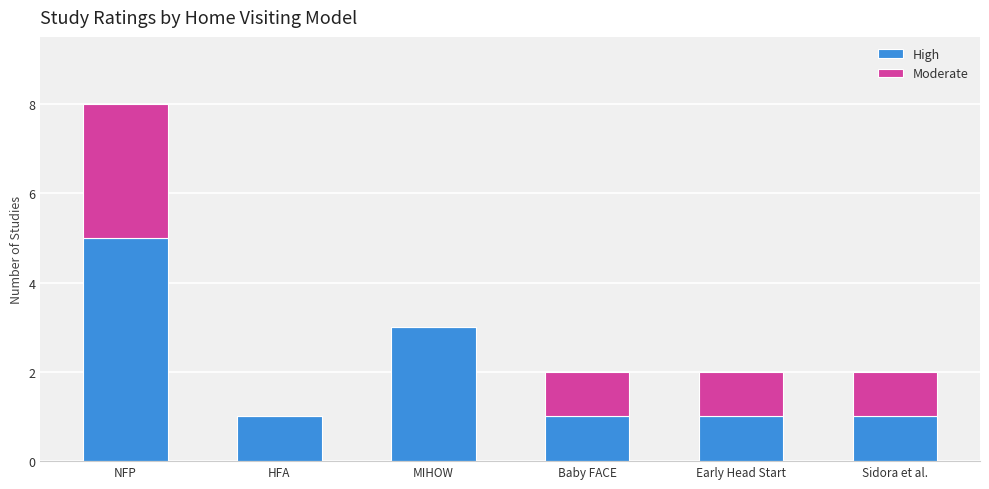

What is the sum of all High values?

12